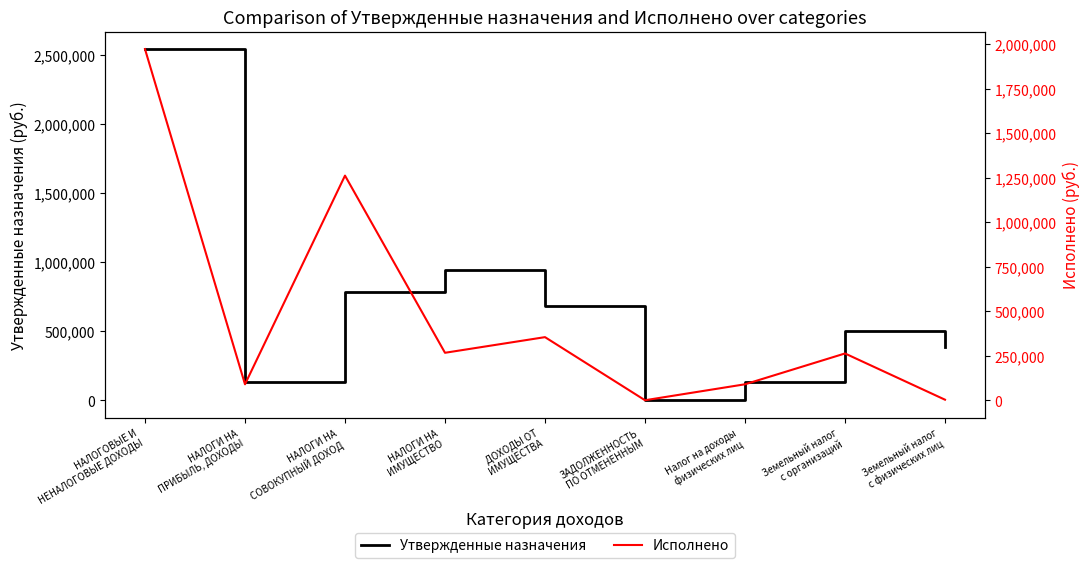

How many times do Утвержденные назначения and Исполнено cross each other?

4